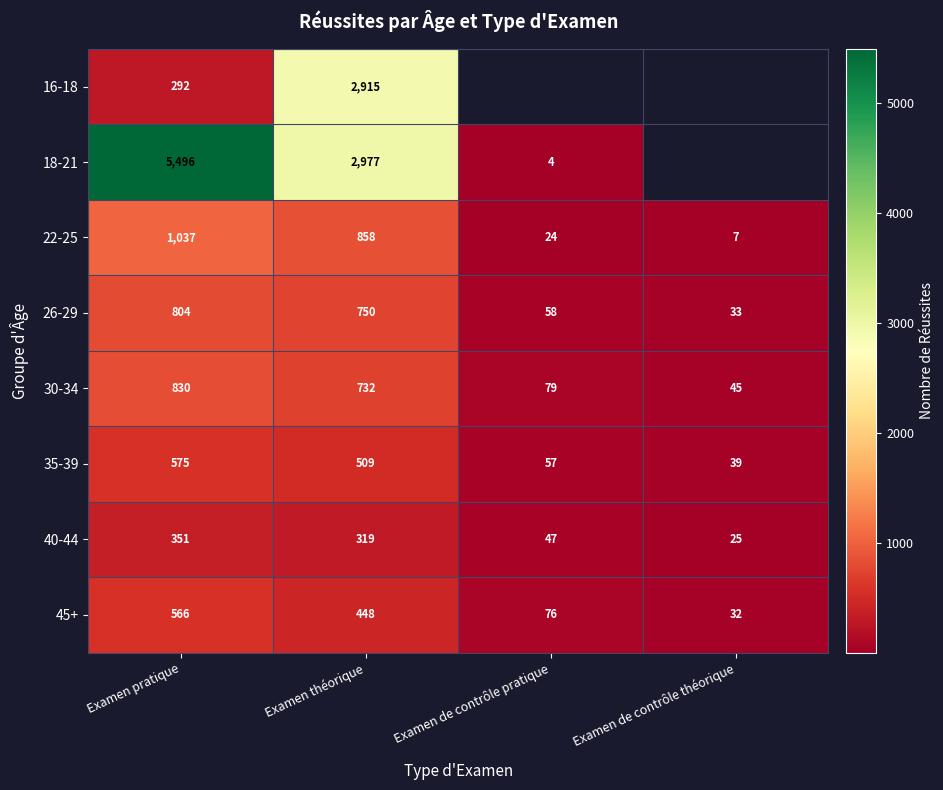

How many data points in 22-25 are less than 858?

2